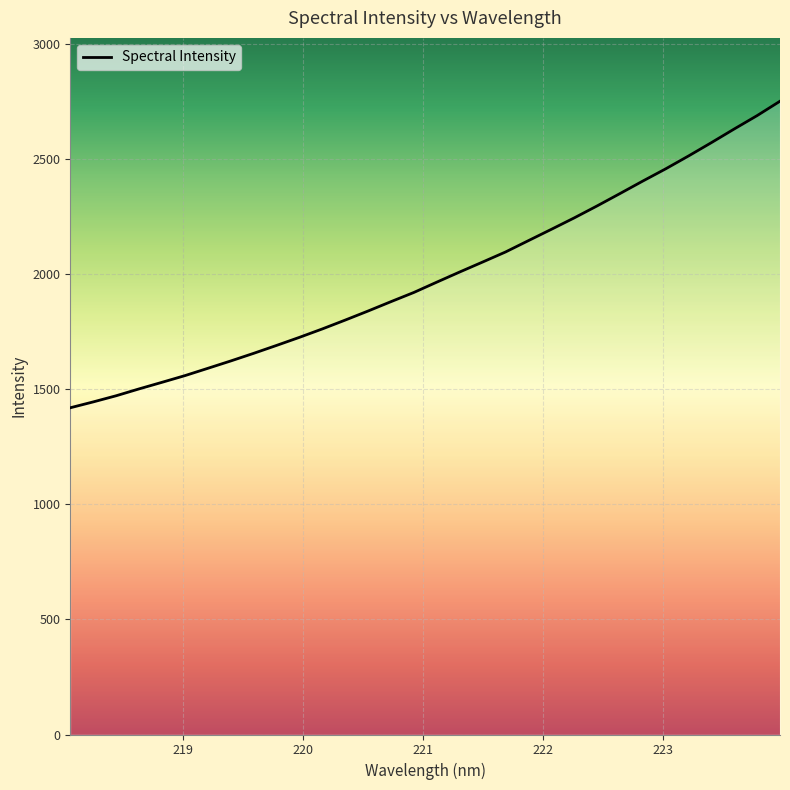

Does the chart have visible grid lines?

Yes